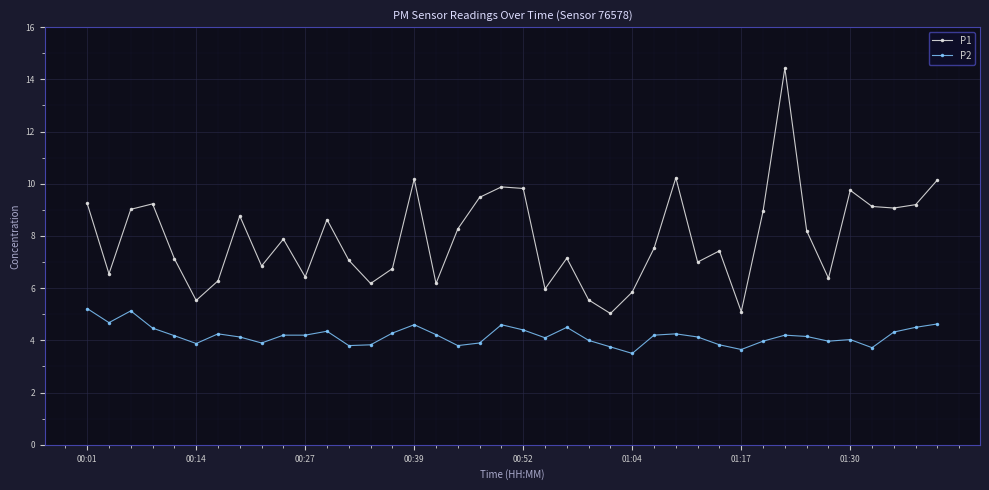

Count the number of data series in this chart.

2